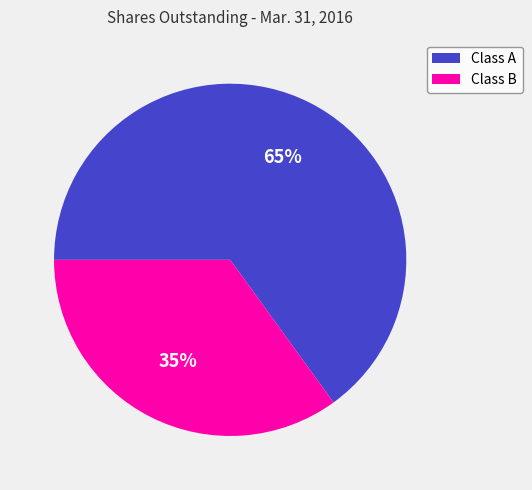

To the nearest percent, what is the average slice percentage?

50%